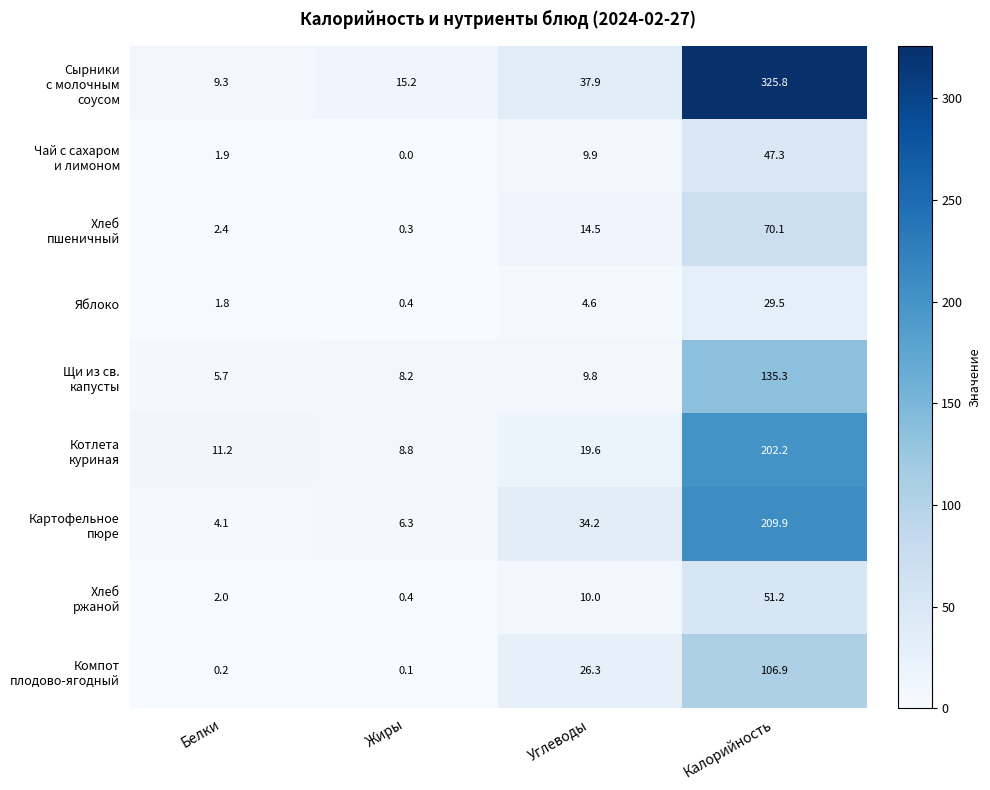

The Яблоко series shows 0.4 at Жиры. True or false?

True